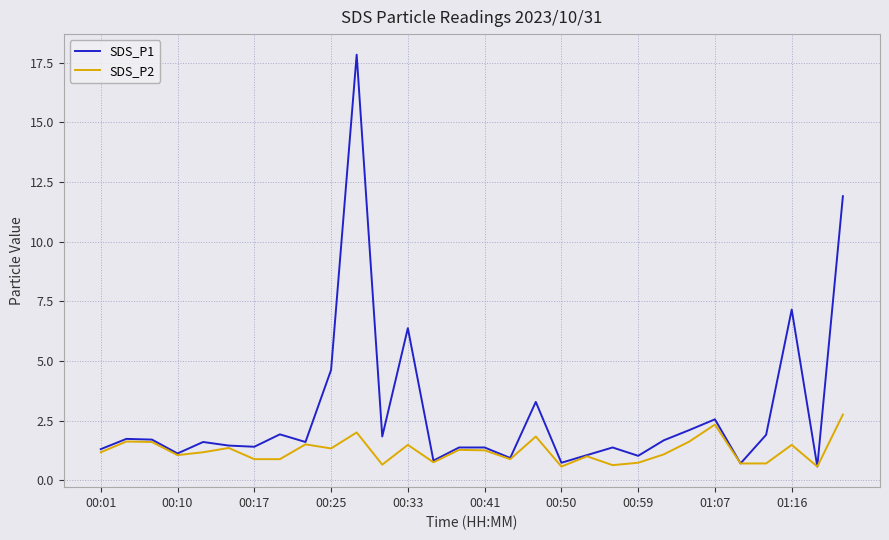

Rank the series by their maximum value, from highest to lowest.

SDS_P1, SDS_P2